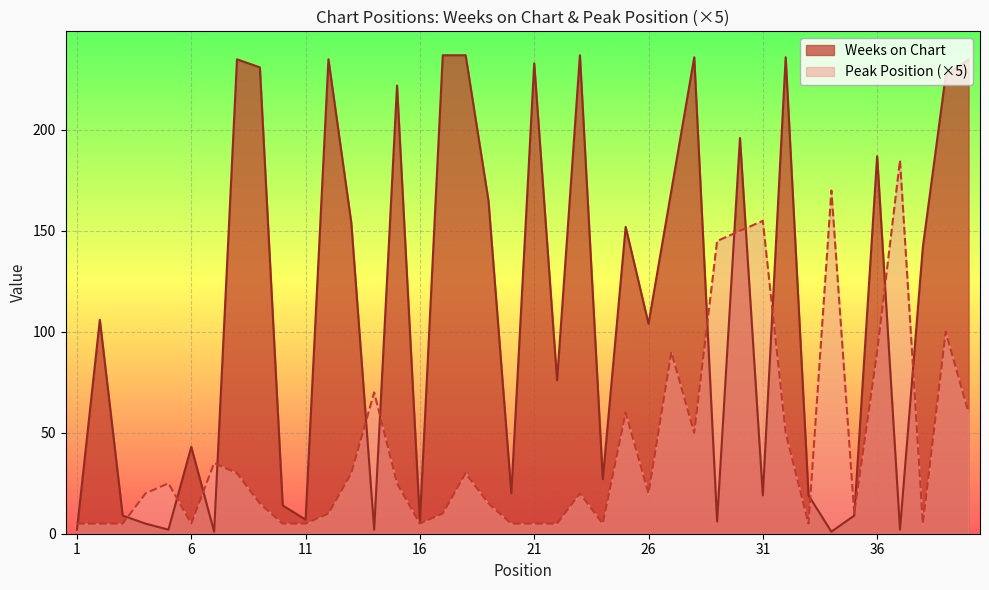

At which category is the sum across all series the highest?

30